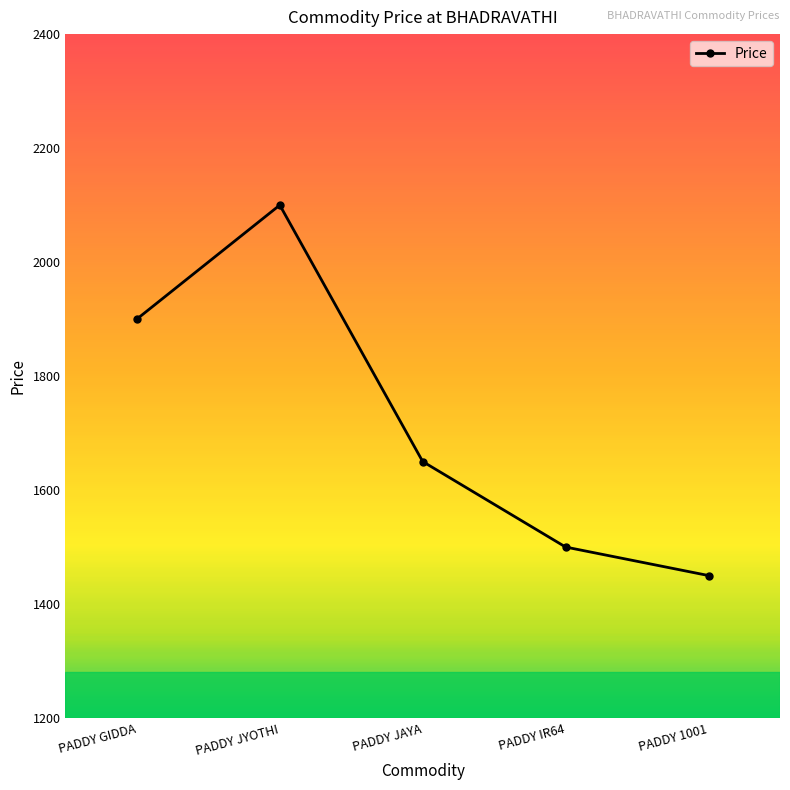

What is the maximum value shown in the chart?

2100